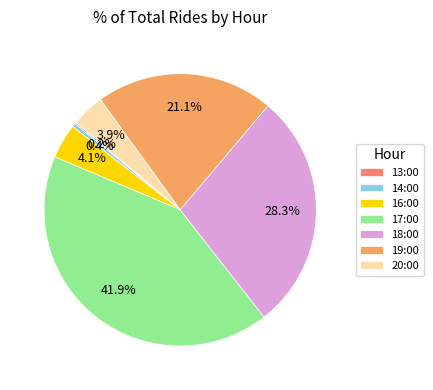

Between 18:00 and 17:00, which is larger?

17:00